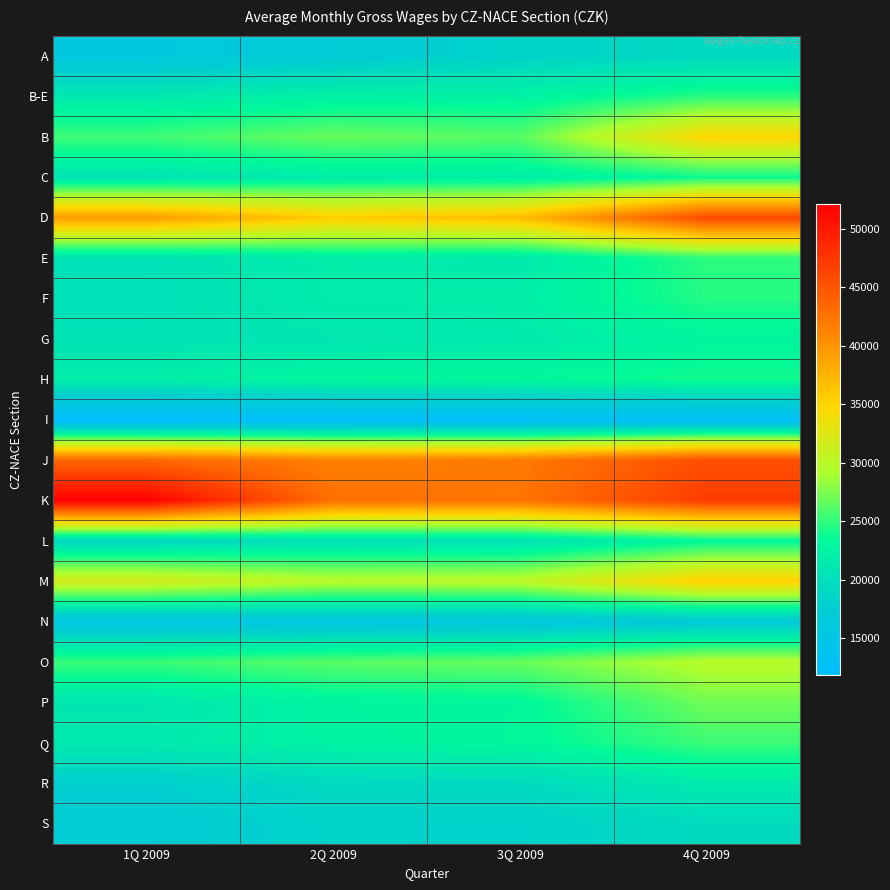

Rank the series by their maximum value, from highest to lowest.

K, D, J, M, B, O, P, Q, E, B-E, F, H, C, L, G, R, S, A, N, I